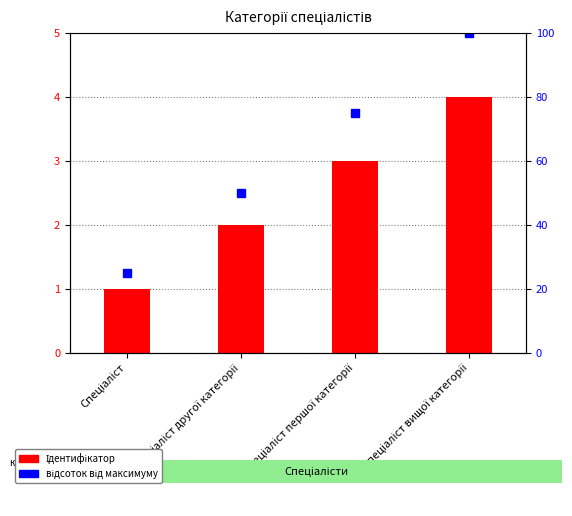

Between Спеціаліст другої категорії and Спеціаліст першої категорії, which is larger?

Спеціаліст першої категорії